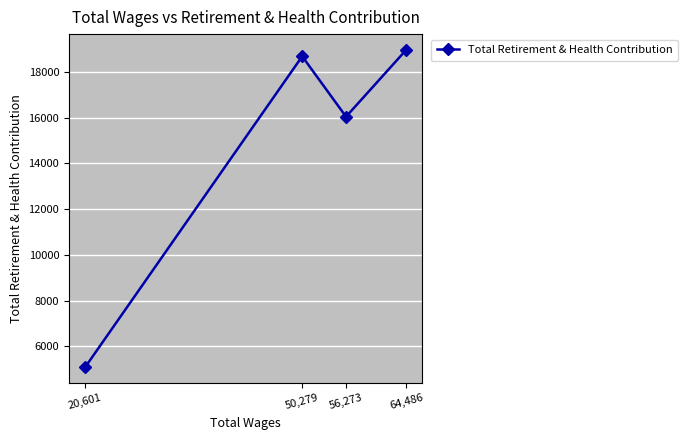

Where is the first local maximum?

50,279